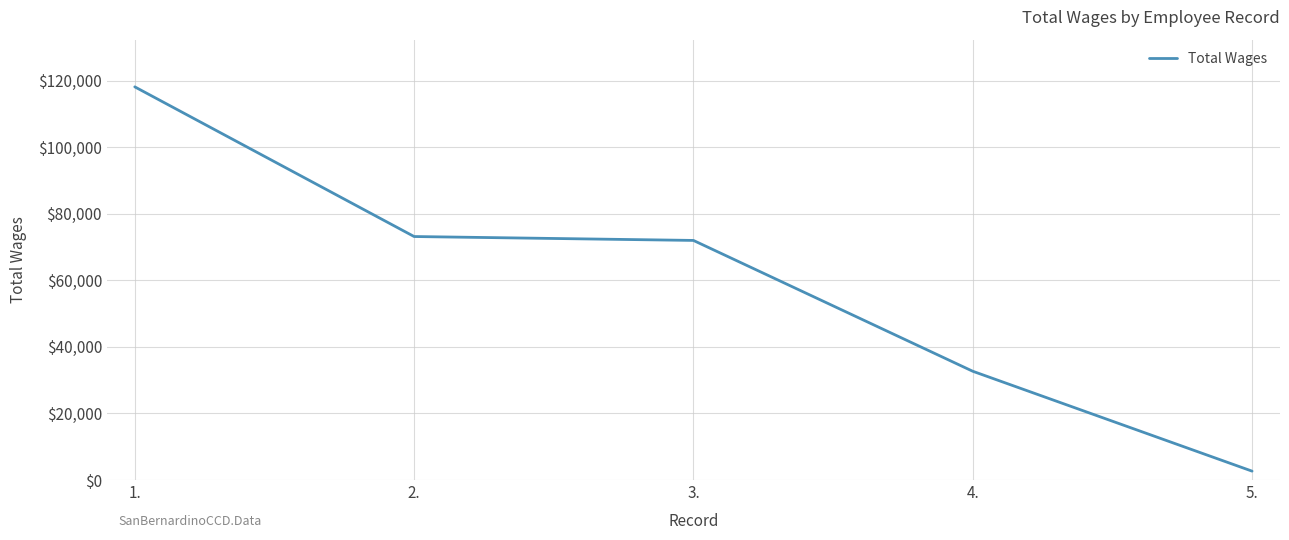

How many lines are shown in the chart?

1